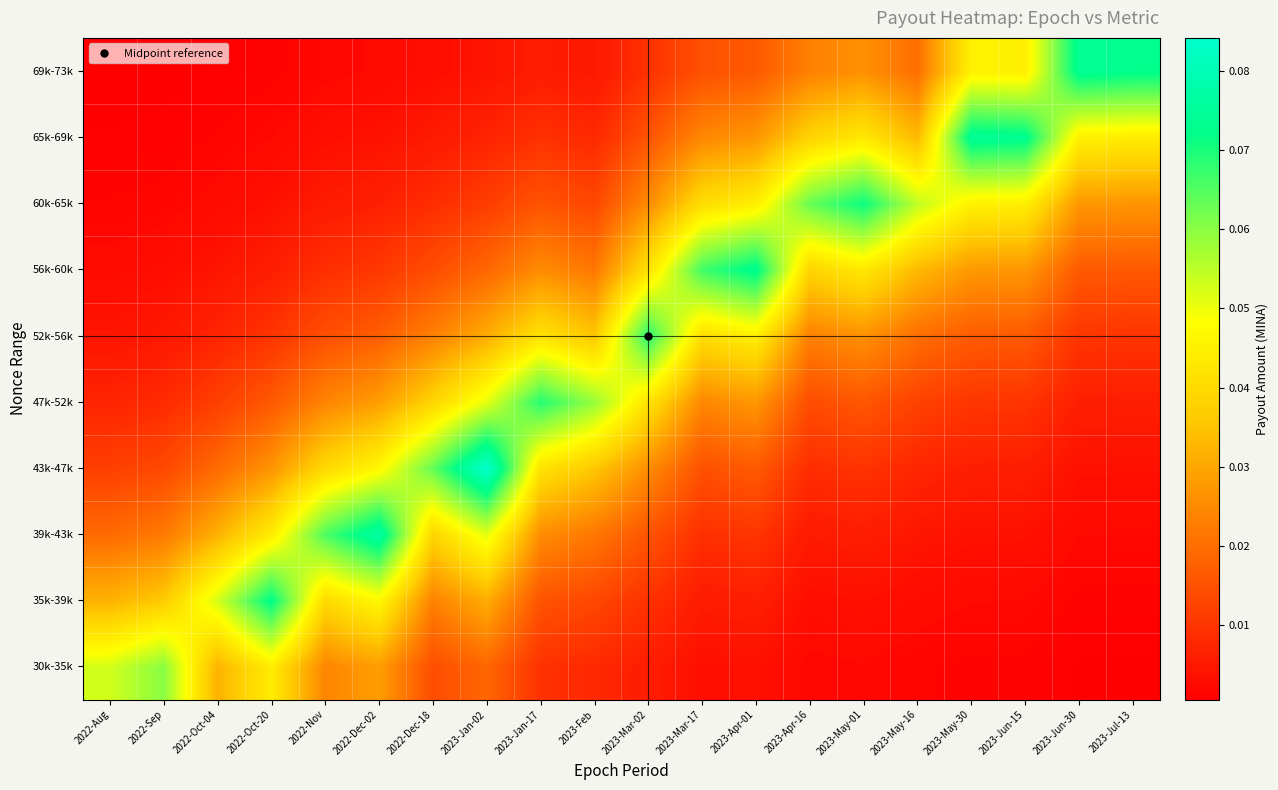

At which category is the sum across all series the highest?

2023-Jan-02